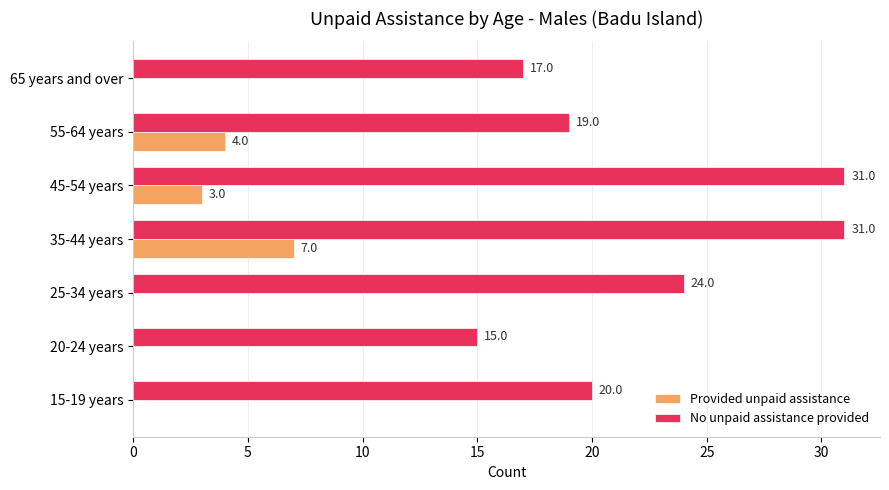

Where is Provided unpaid assistance nearest to the value 3?

45-54 years